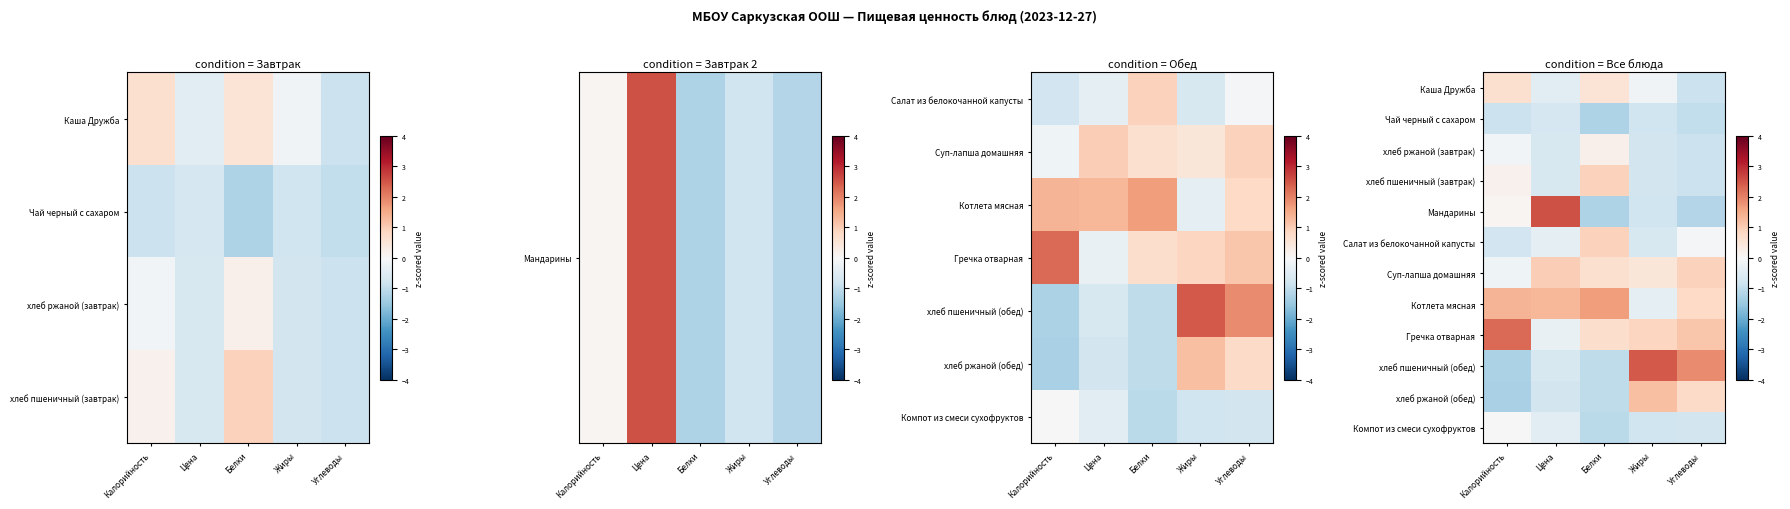

How many values in the Суп-лапша домашняя series exceed 0?

4